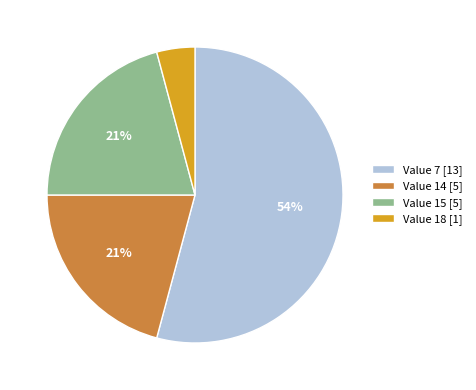

Does Value 7 [13] represent more than half of the total?

Yes